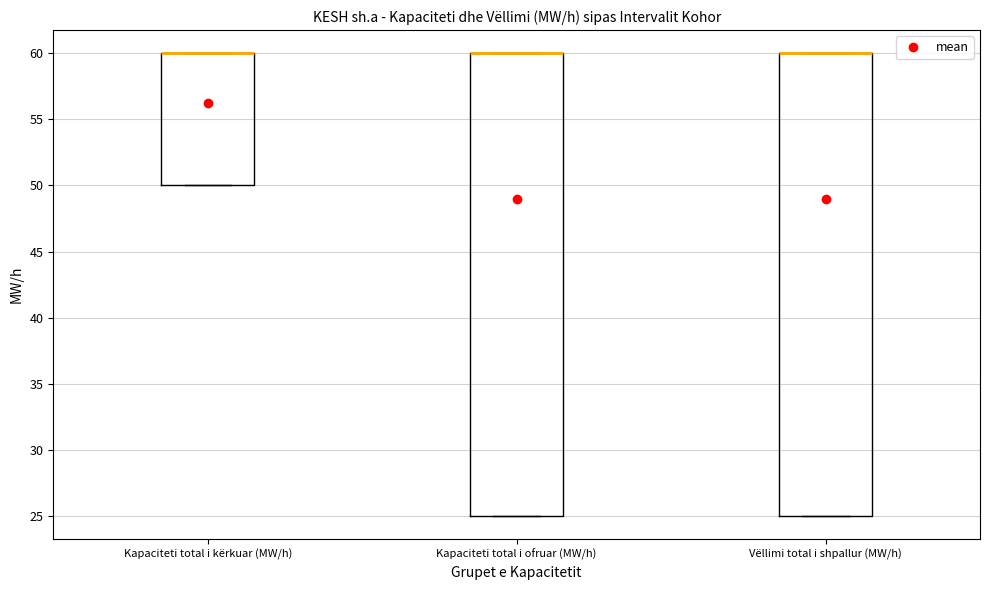

Where is the upper edge of the box for Kapaciteti total i ofruar (MW/h) on the y-axis? The values are not printed on the chart, so give them approximately, as read against the axis.

60